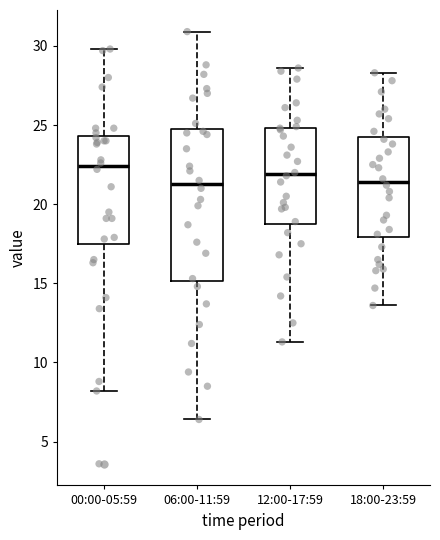

Which box's median line is the highest?

00:00-05:59